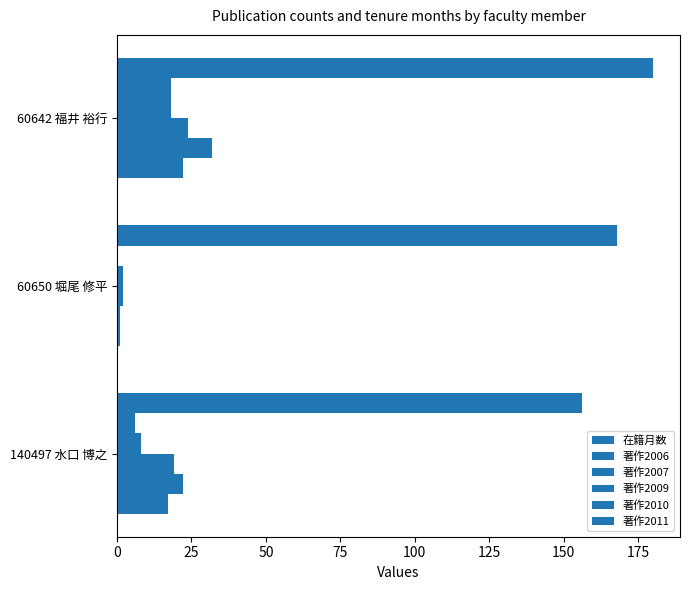

List the series in order of their peak value, lowest first.

著作2006, 著作2007, 著作2011, 著作2009, 著作2010, 在籍月数